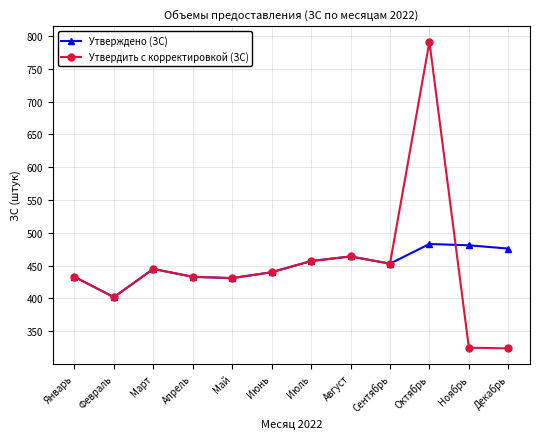

What is the sum of all Утверждено (ЗС) values?

5398